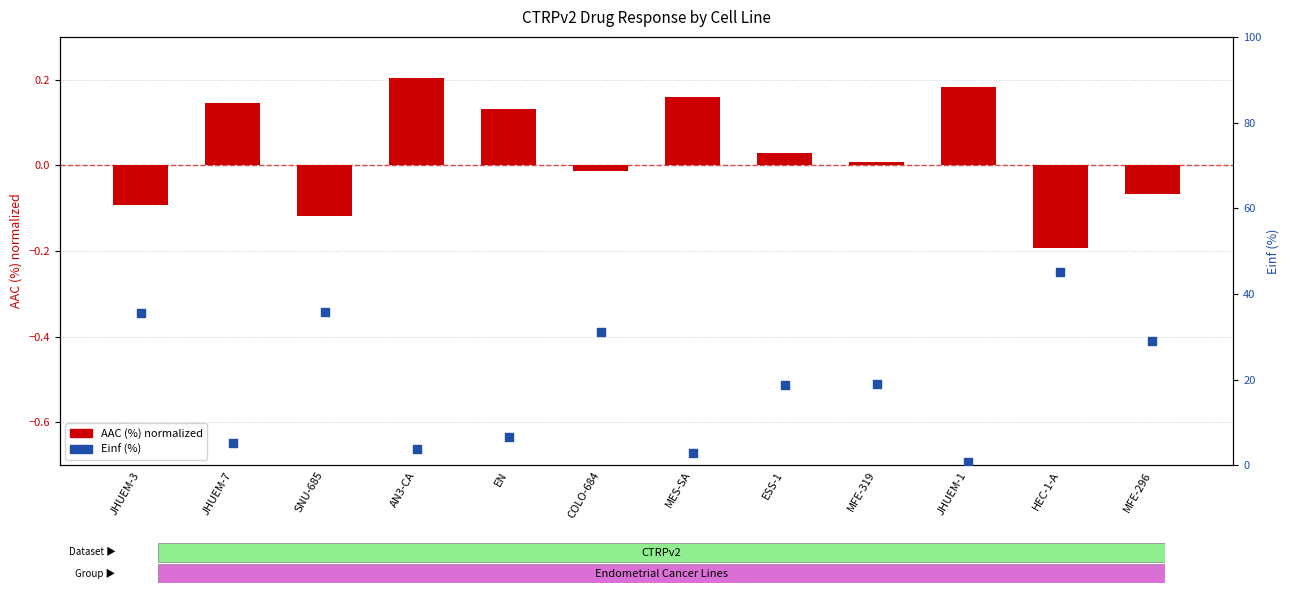

Which series contains the highest Y value?

Einf (%)